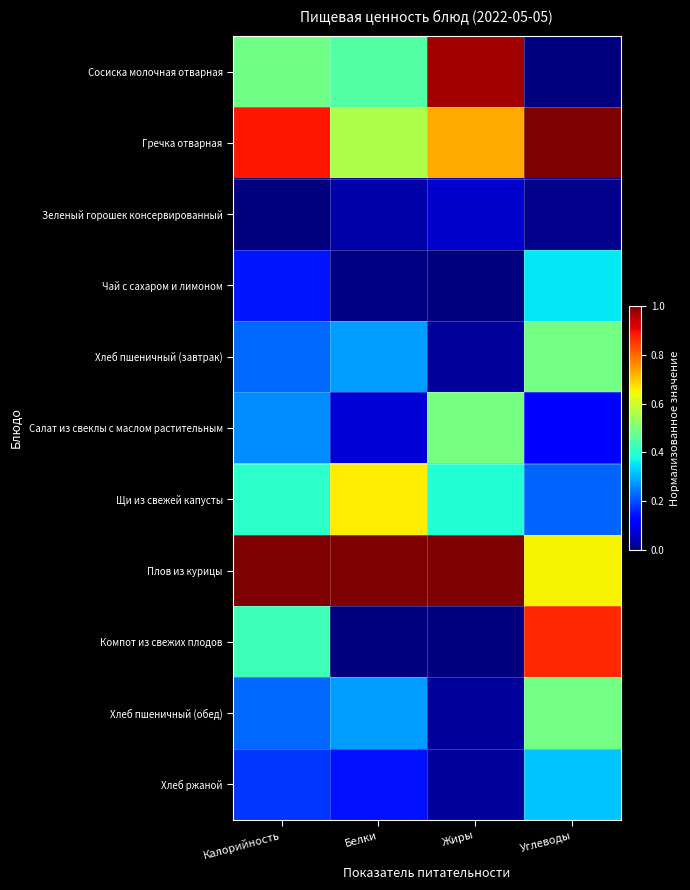

Reading left to right, list all the values displayed in this chart.

Сосиска молочная отварная: Калорийность=0.5	Белки=0.5	Жиры=1.0	Углеводы=0.0
Гречка отварная: Калорийность=0.9	Белки=0.6	Жиры=0.7	Углеводы=1.0
Зеленый горошек консервированный: Калорийность=0.0	Белки=0.0	Жиры=0.1	Углеводы=0.0
Чай с сахаром и лимоном: Калорийность=0.1	Белки=0.0	Жиры=0.0	Углеводы=0.4
Хлеб пшеничный (завтрак): Калорийность=0.2	Белки=0.3	Жиры=0.0	Углеводы=0.5
Салат из свеклы с маслом растительным: Калорийность=0.3	Белки=0.1	Жиры=0.5	Углеводы=0.1
Щи из свежей капусты: Калорийность=0.4	Белки=0.7	Жиры=0.4	Углеводы=0.2
Плов из курицы: Калорийность=1.0	Белки=1.0	Жиры=1.0	Углеводы=0.7
Компот из свежих плодов: Калорийность=0.4	Белки=0.0	Жиры=0.0	Углеводы=0.9
Хлеб пшеничный (обед): Калорийность=0.2	Белки=0.3	Жиры=0.0	Углеводы=0.5
Хлеб ржаной: Калорийность=0.2	Белки=0.1	Жиры=0.0	Углеводы=0.3